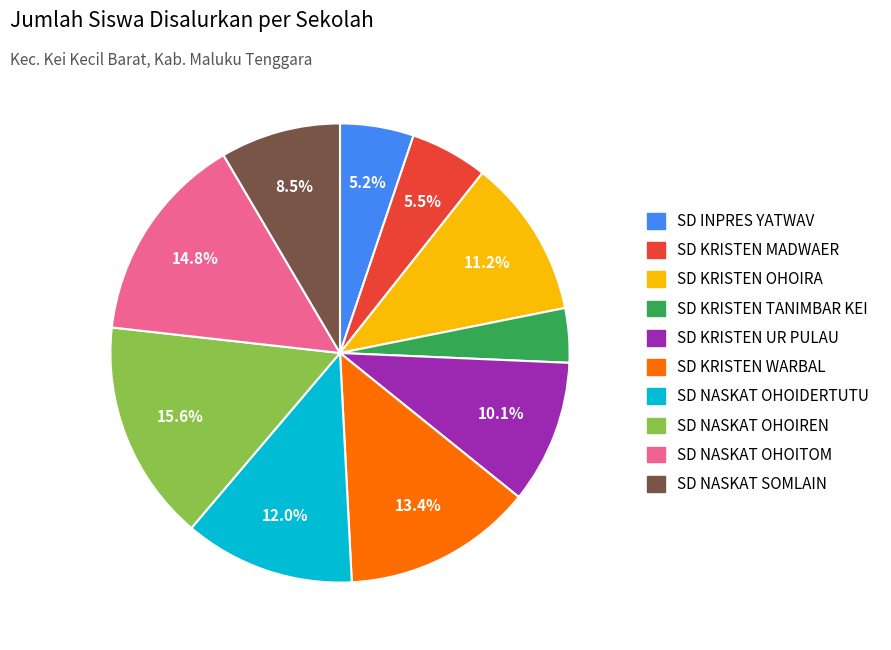

To the nearest percent, what is the difference between the SD NASKAT OHOIDERTUTU and SD KRISTEN OHOIRA slice percentages?

1%